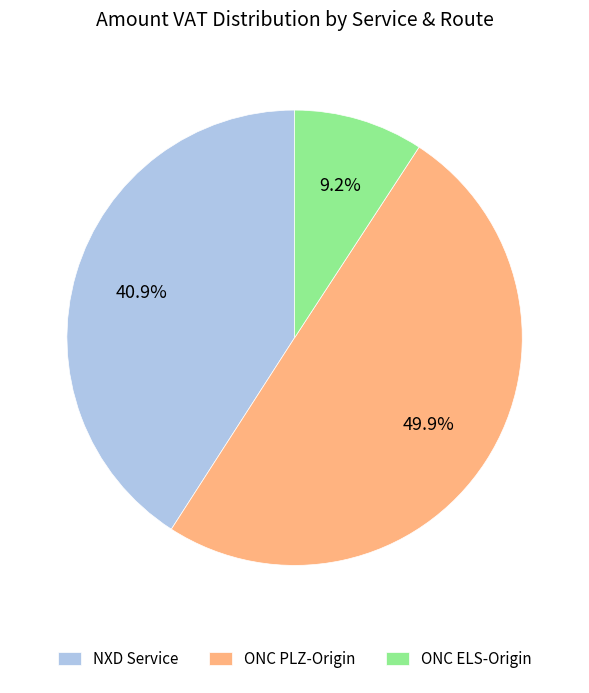

Is ONC ELS-Origin the majority of the pie?

No